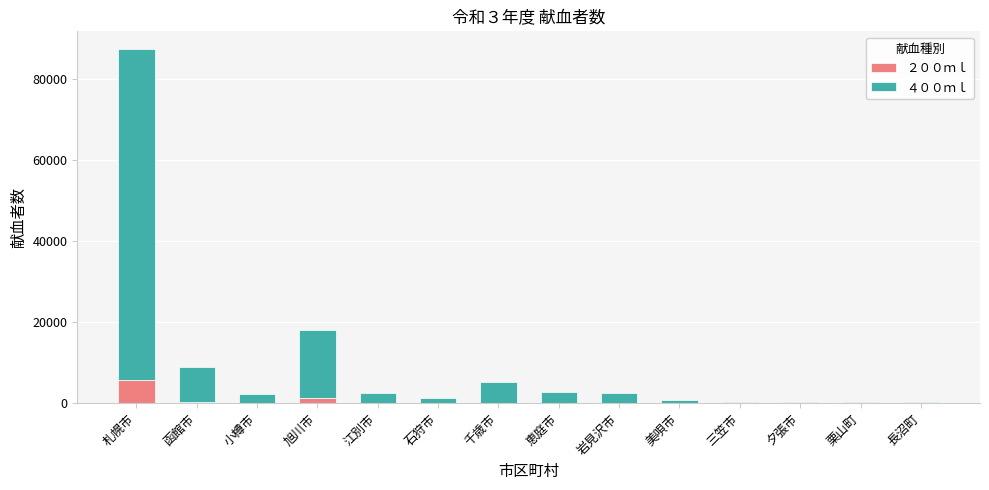

At which label does ２００ｍｌ first exceed 67?

札幌市